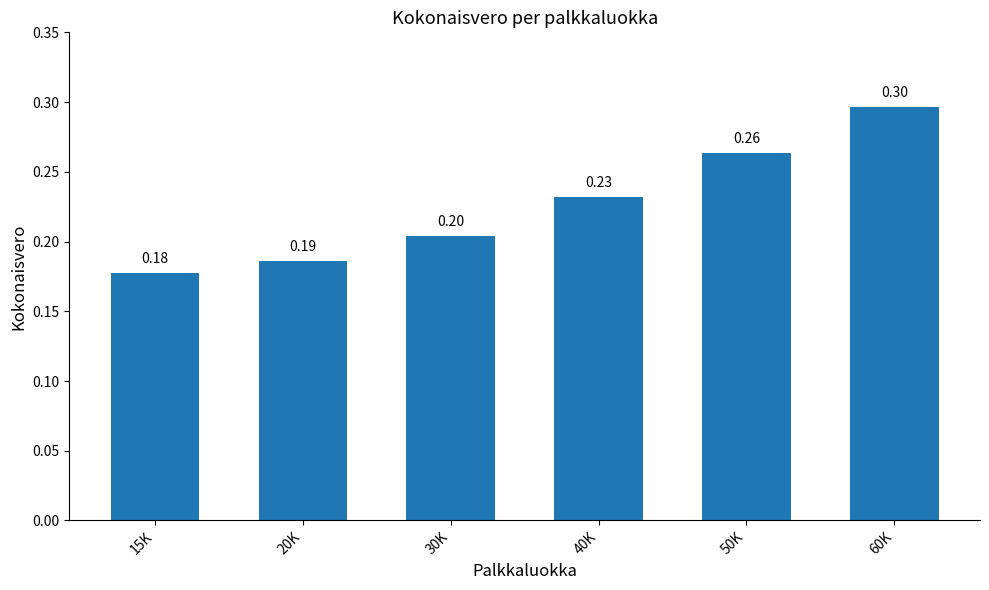

What is the difference between the second highest and minimum values?

0.1